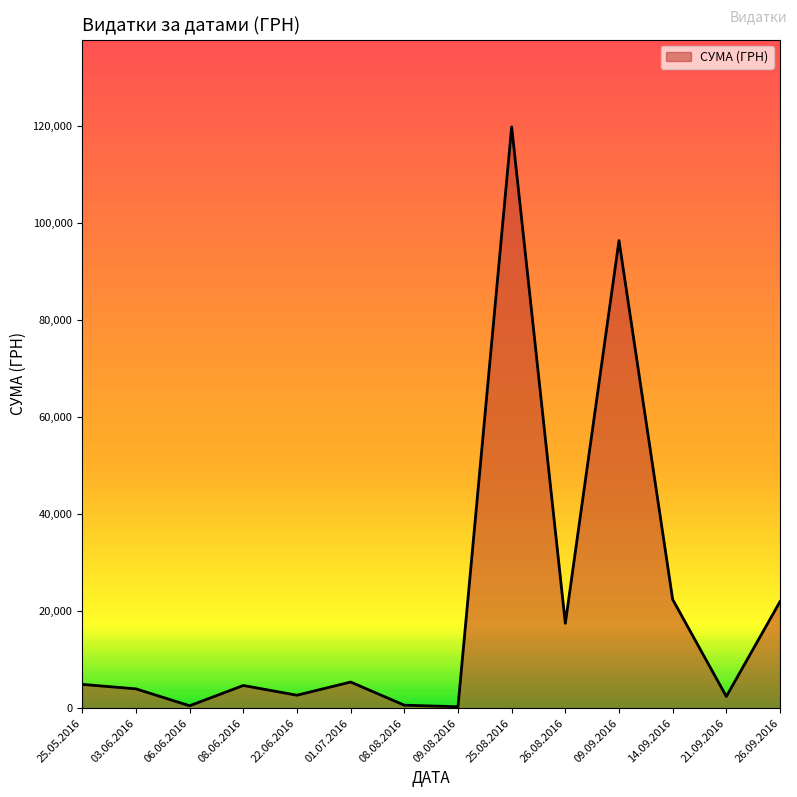

Between 14.09.2016 and 26.08.2016, which is larger?

14.09.2016